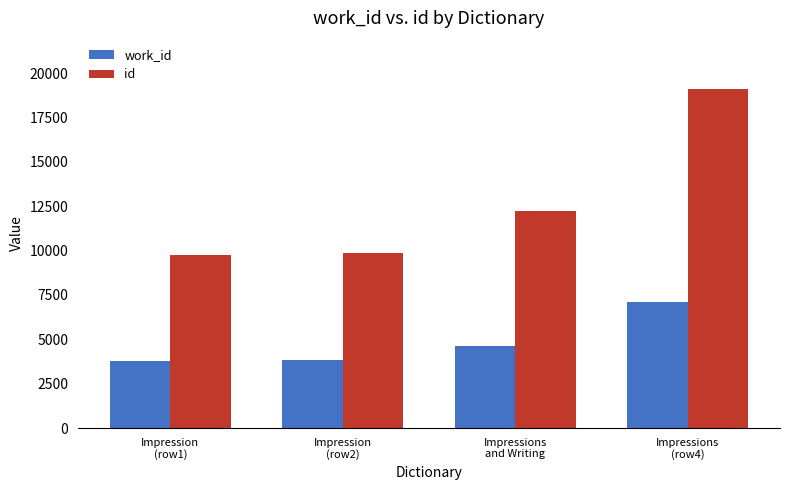

What position from the left is Impressions
(row4)?

4